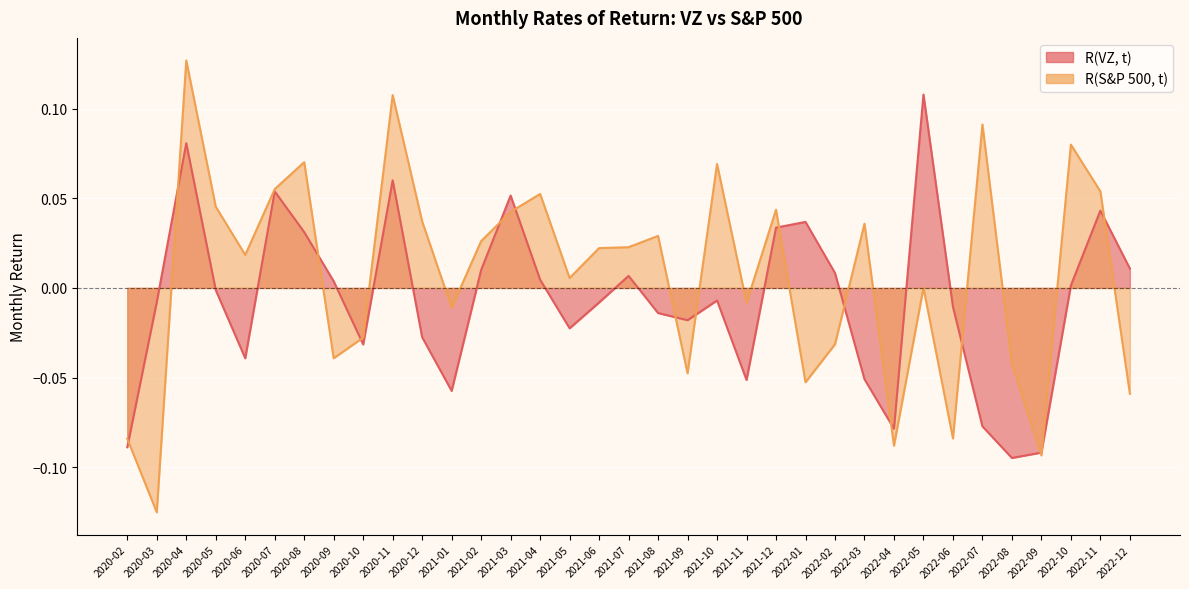

Which series has the largest range (max minus min)?

R(S&P 500, t)